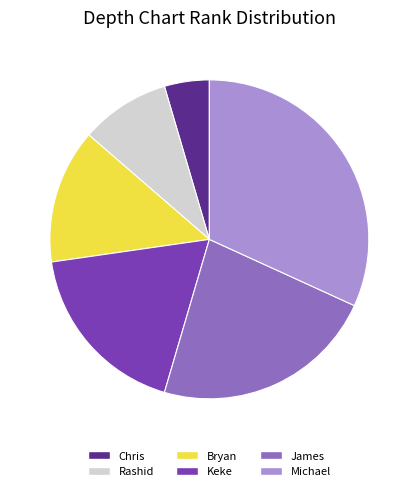

What is the ratio of the value at James to the value at Michael?

0.7